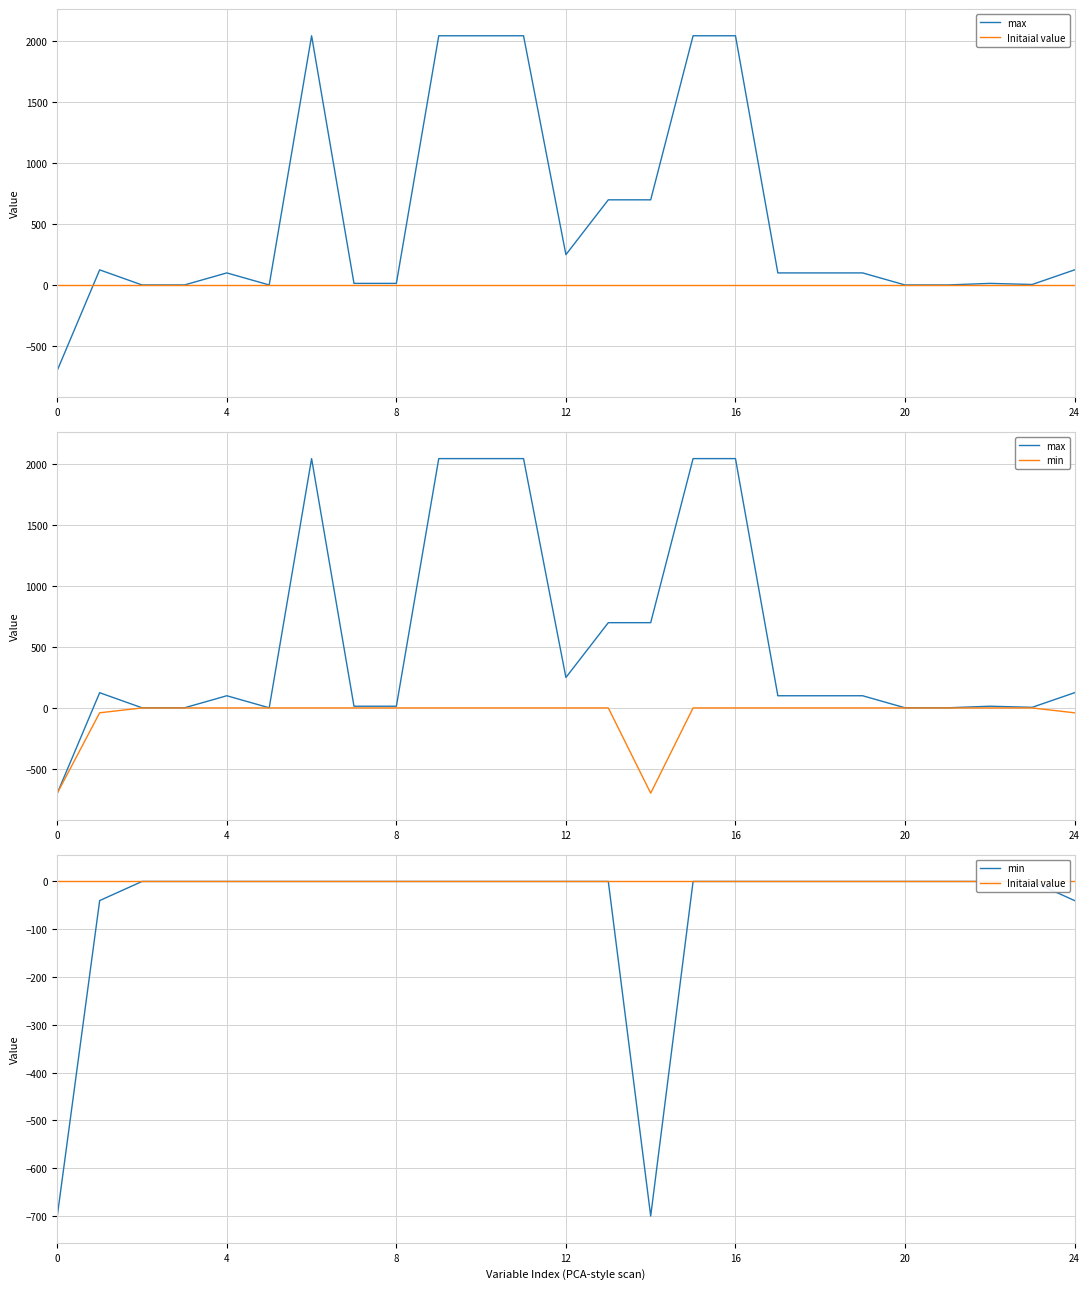

Does the chart display data point markers on the line(s)?

No